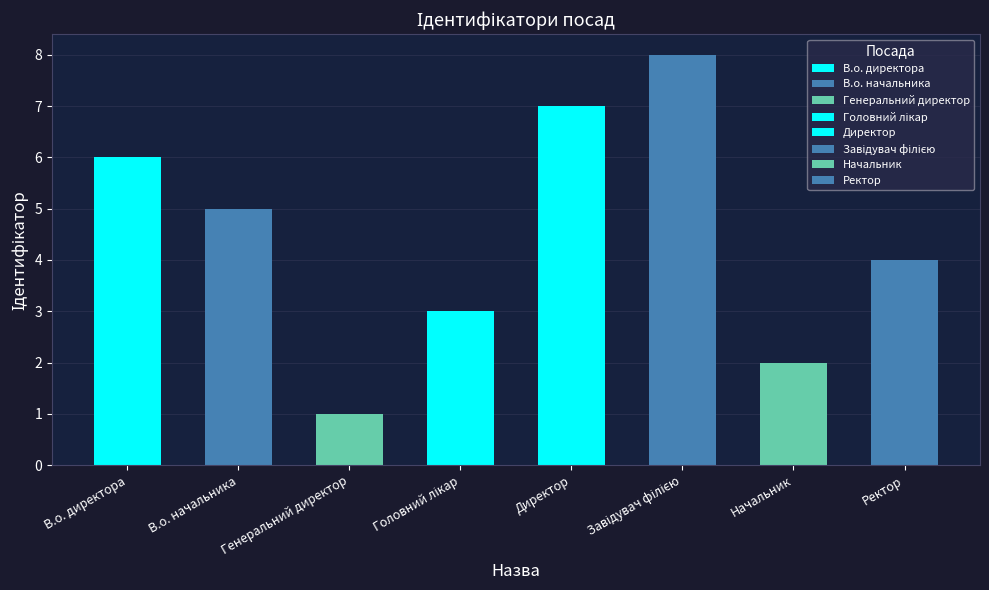

What is the label of the 1st bar from the left?

В.о. директора